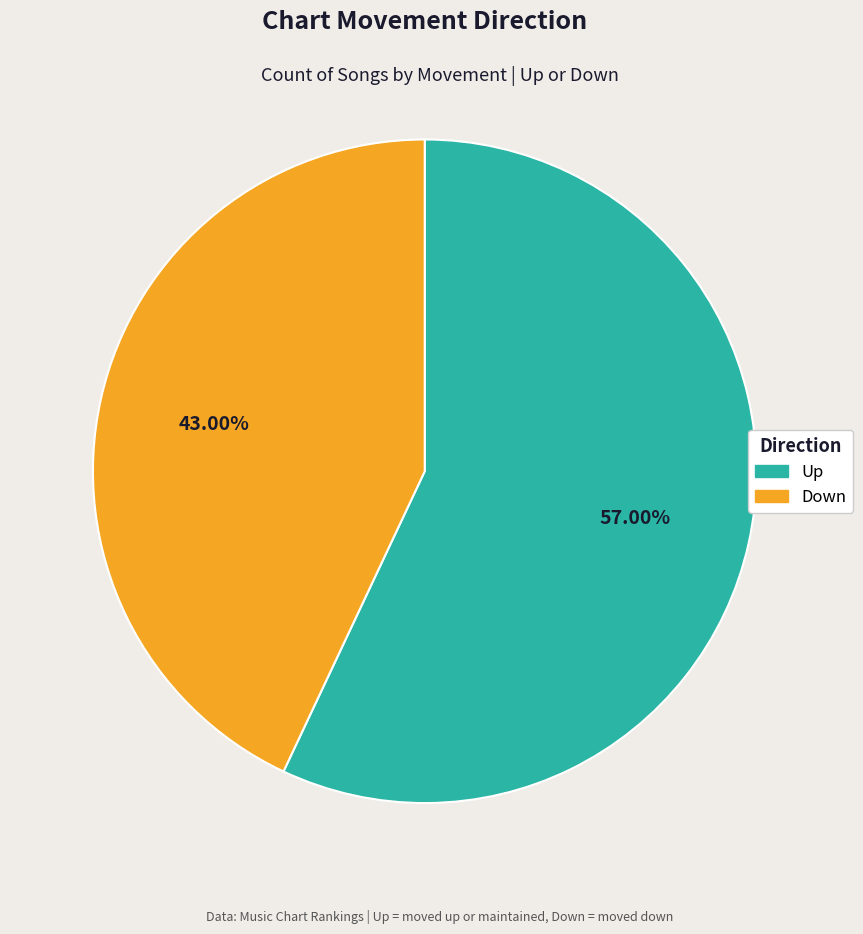

Is it true that Down is 57% of the pie?

False